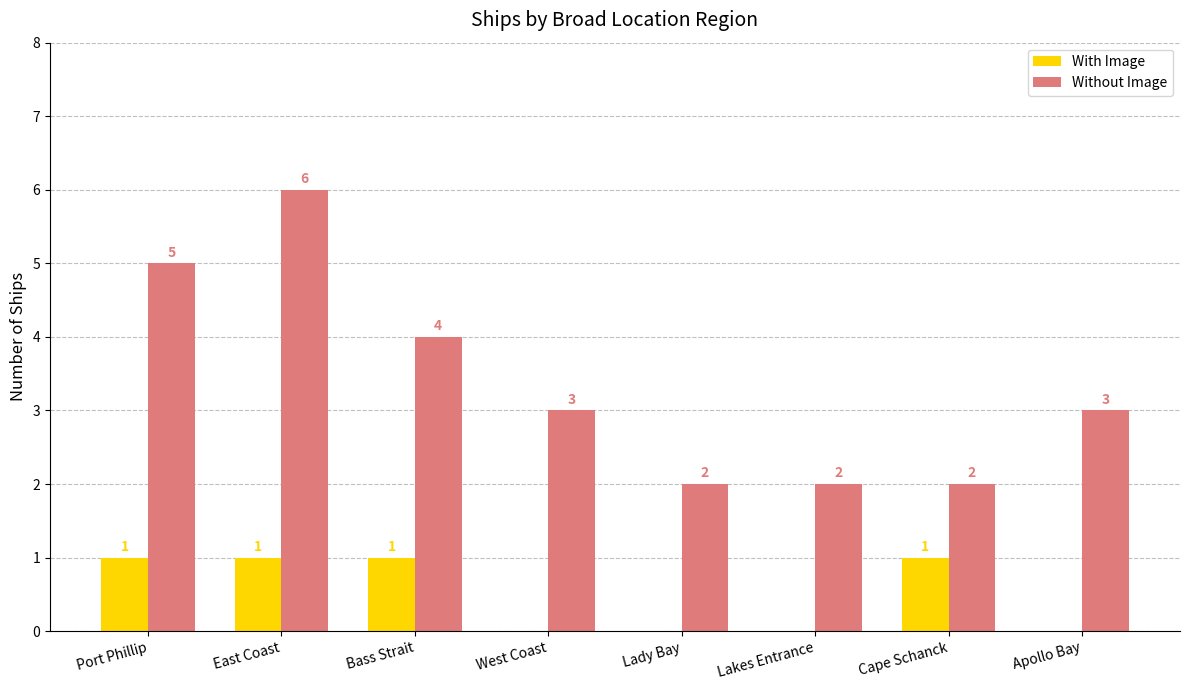

What is the sum of the Without Image values at Port Phillip and Lady Bay?

7